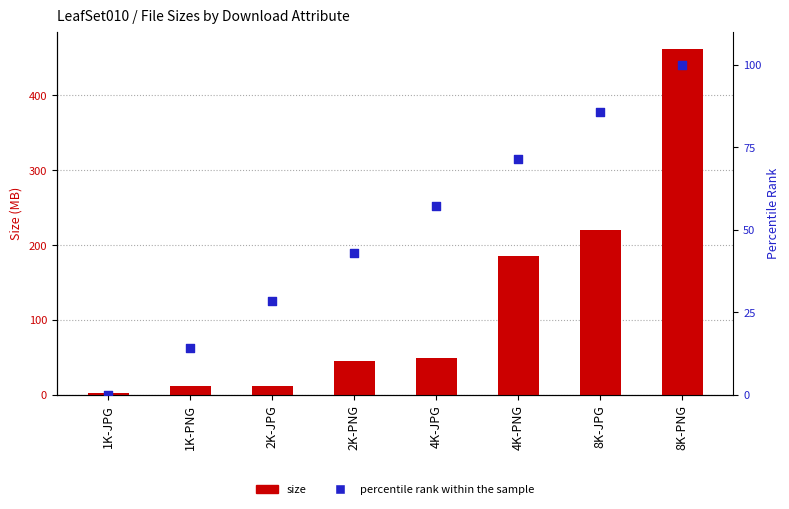

At which category is the sum across all series the highest?

8K-PNG